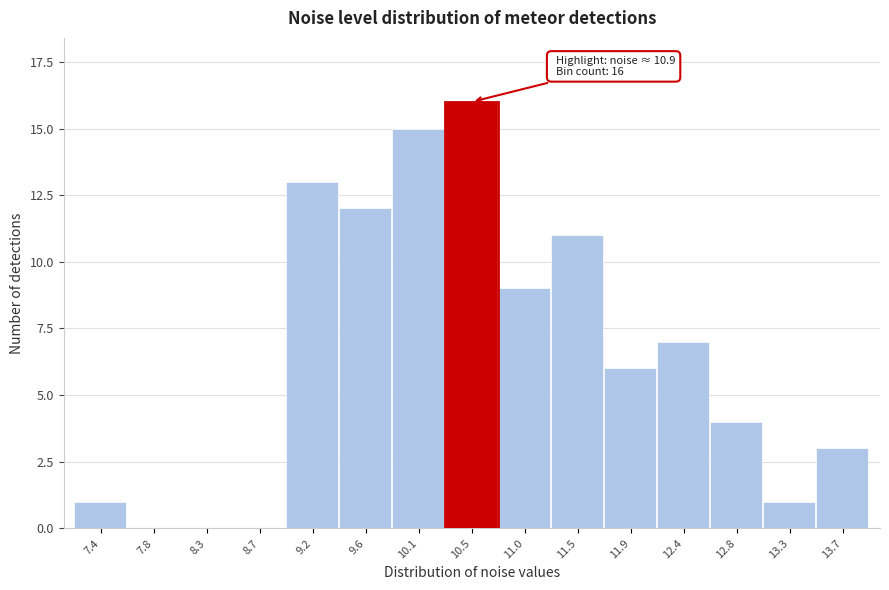

Reading left to right, transcribe all the data shown in this chart.

7.4=1	7.8=0	8.3=0	8.7=0	9.2=13	9.6=12	10.1=15	10.5=16	11.0=9	11.5=11	11.9=6	12.4=7	12.8=4	13.3=1	13.7=3